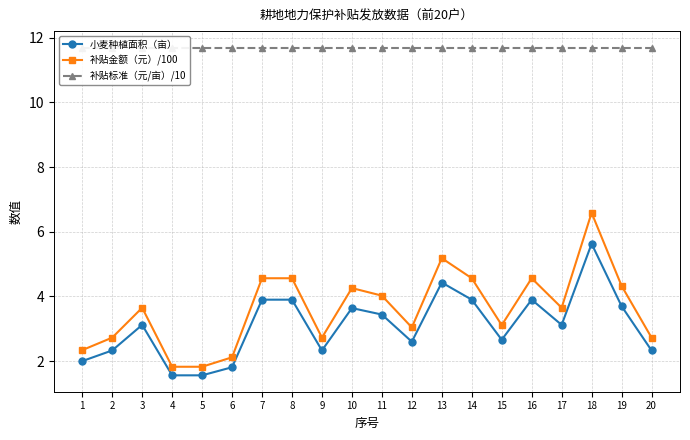

True or false: 补贴标准（元/亩）/10 and 补贴金额（元）/100 cross at least once.

False